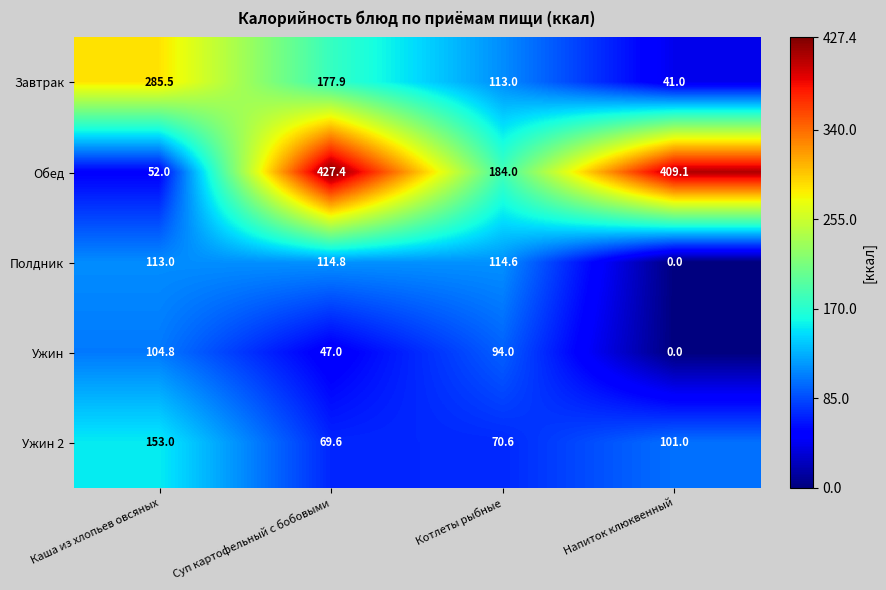

Reading left to right, transcribe all the data shown in this chart.

Завтрак: 285.5	177.9	113.0	41.0
Обед: 52.0	427.4	184.0	409.1
Полдник: 113.0	114.8	114.6	0.0
Ужин: 104.8	47.0	94.0	0.0
Ужин 2: 153.0	69.6	70.6	101.0